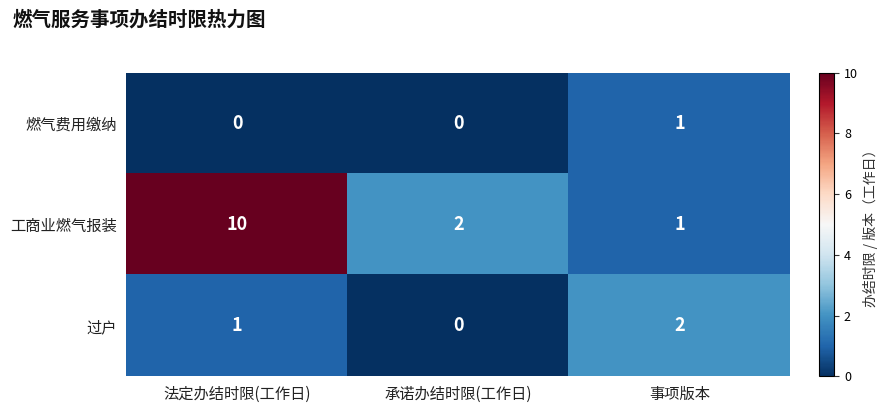

Which series changed the most between 法定办结时限(工作日) and 事项版本?

工商业燃气报装